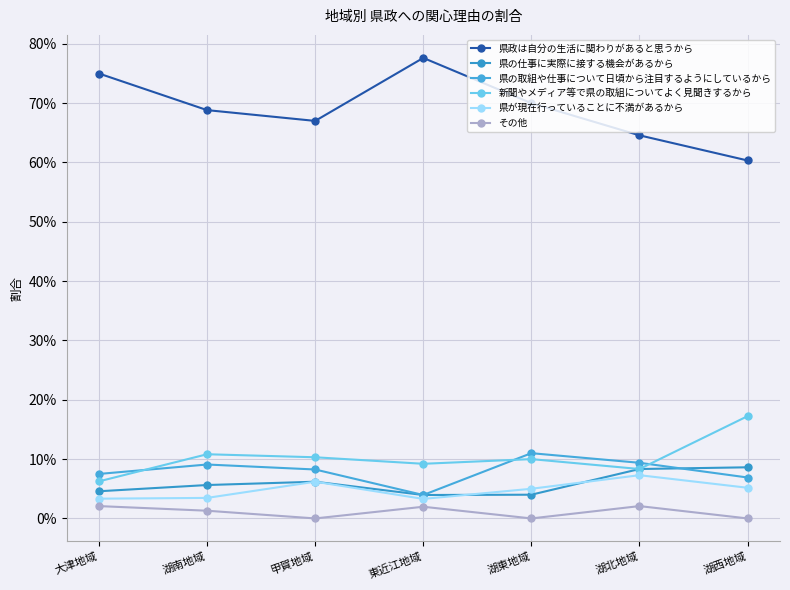

How many interior local valleys does the 県政は自分の生活に関わりがあると思うから series have?

1